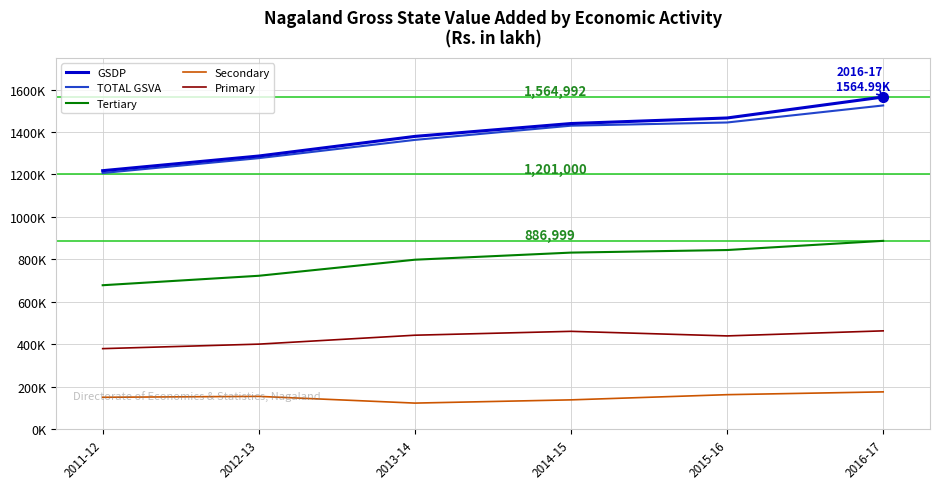

Is this an area chart (filled region under the line)?

No